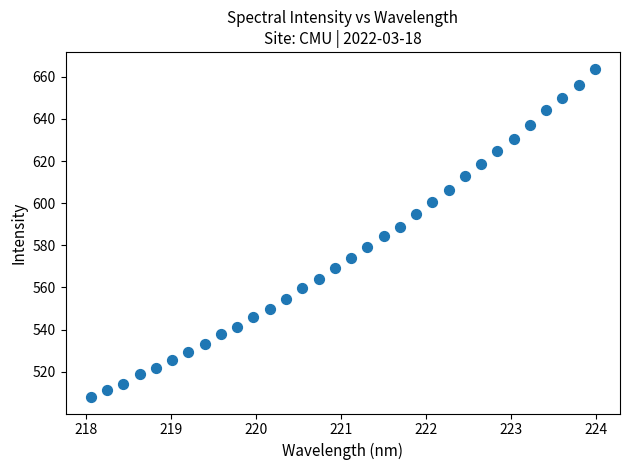

What is the range of Y values (max minus min)?

155.9